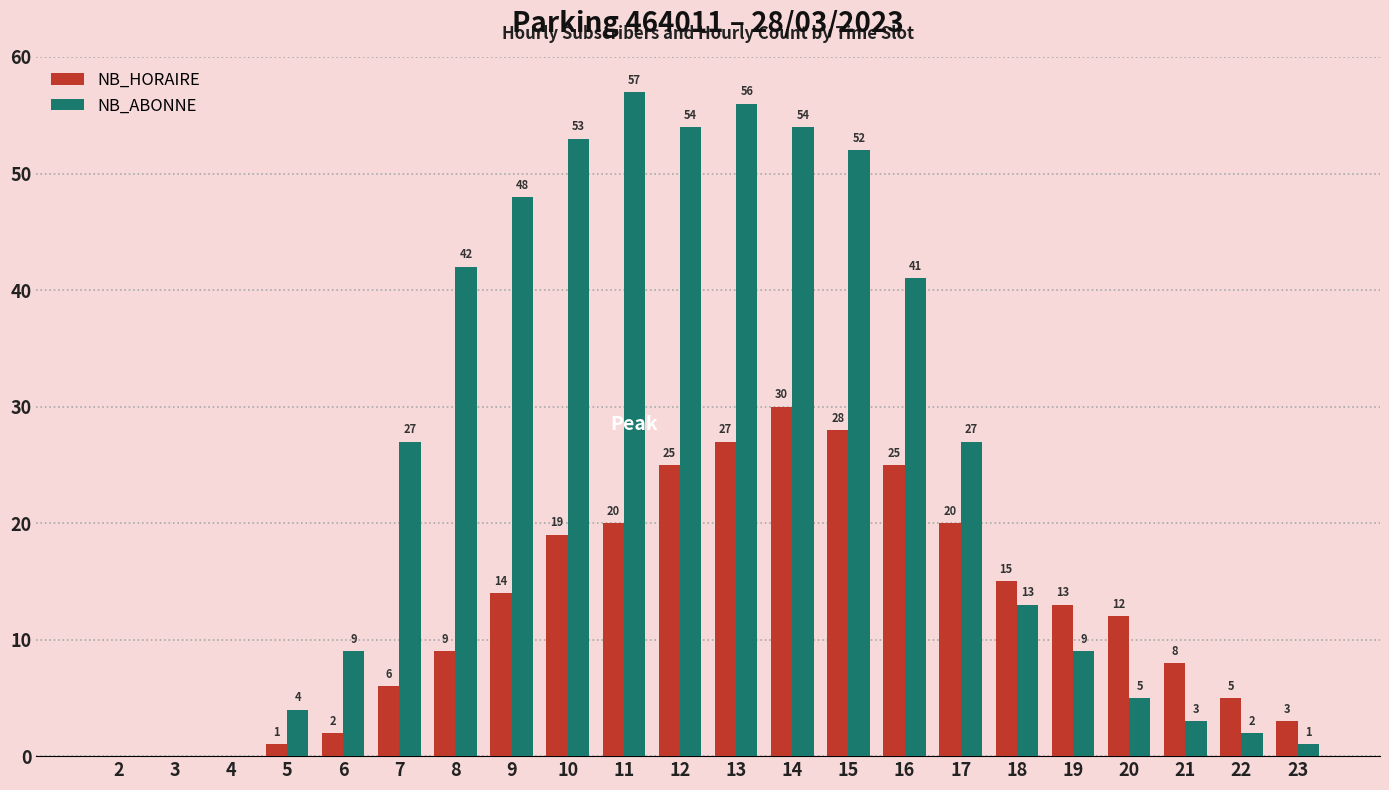

Read the NB_ABONNE value at 14, to the nearest 5.

55